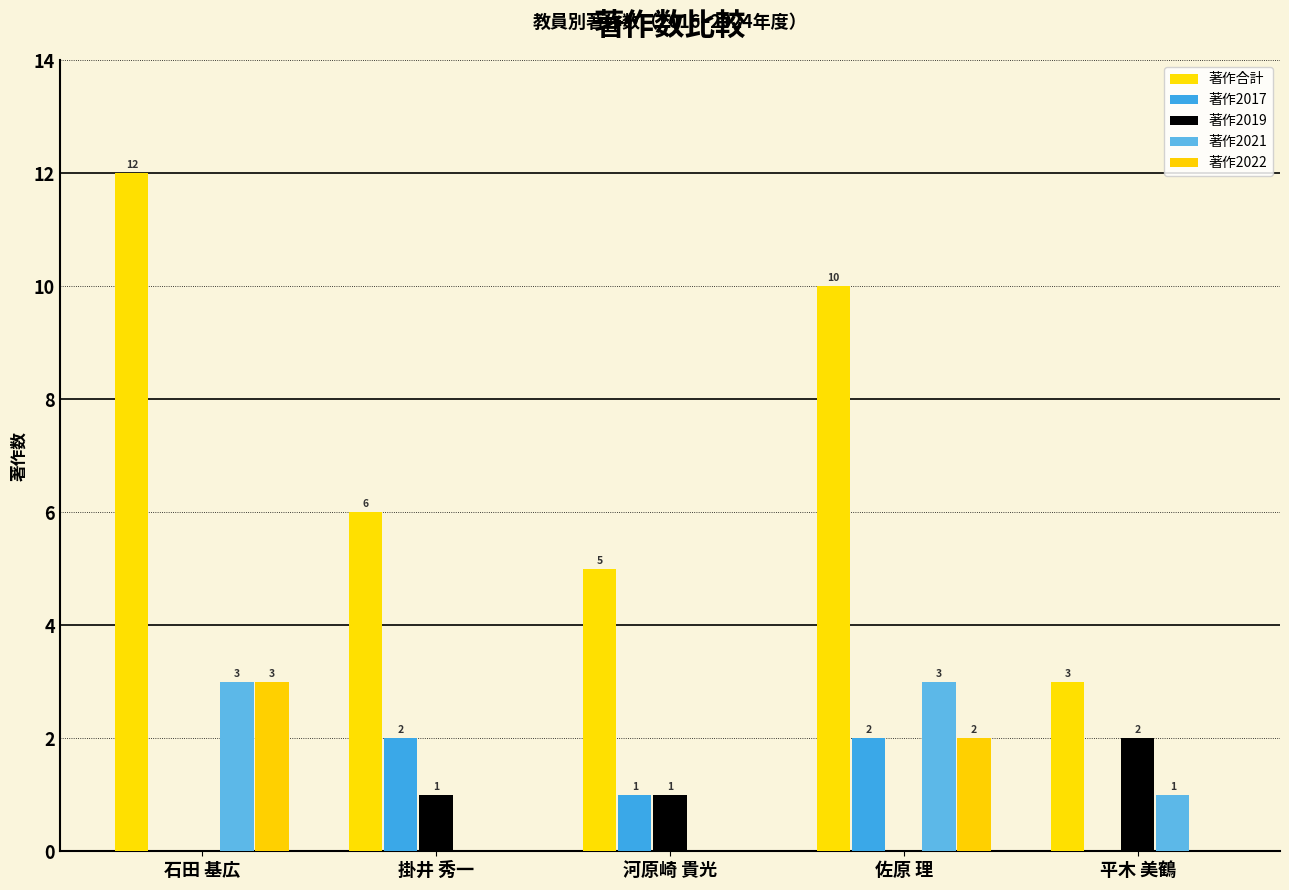

Reading left to right, what are all the values shown in this chart?

著作合計: 12	6	5	10	3
著作2017: 0	2	1	2	0
著作2019: 0	1	1	0	2
著作2021: 3	0	0	3	1
著作2022: 3	0	0	2	0